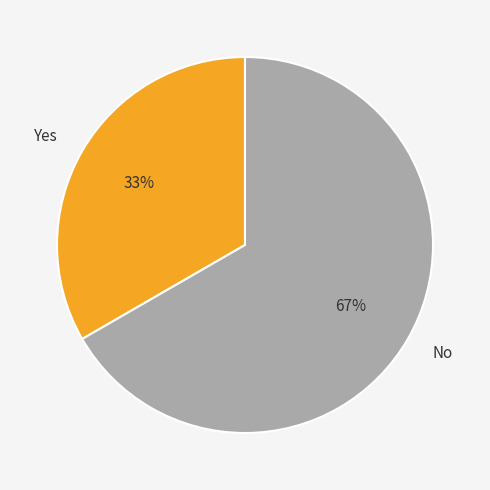

Rank the categories by value from highest to lowest.

No, Yes